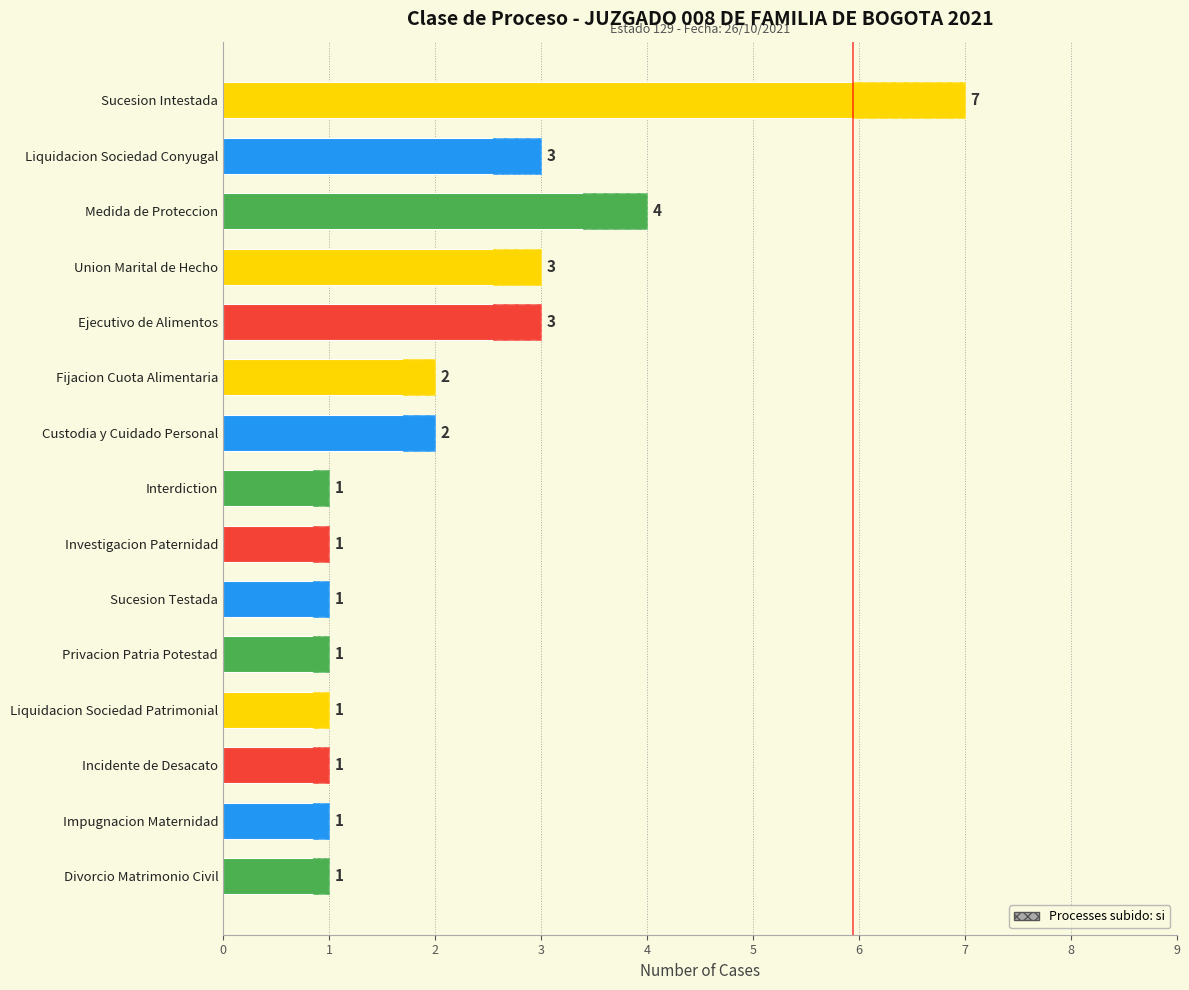

How many values exceed 1?

7